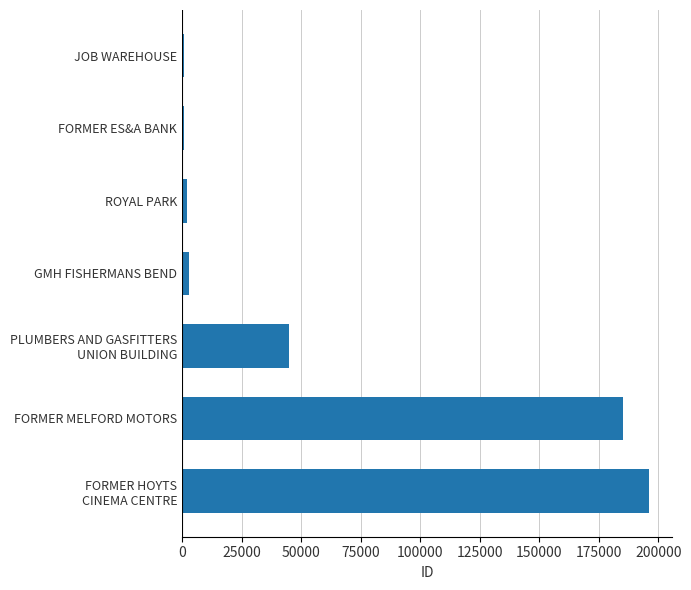

True or false: the data shows 185251 at FORMER MELFORD MOTORS.

True